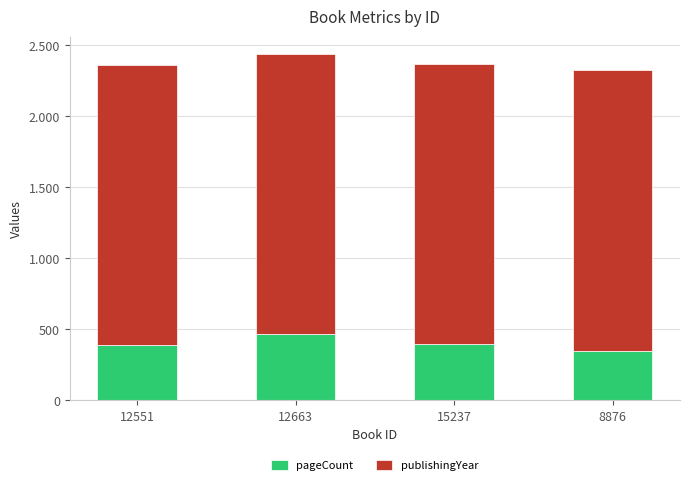

Rank the categories by publishingYear value from lowest to highest.

15237, 12551, 12663, 8876